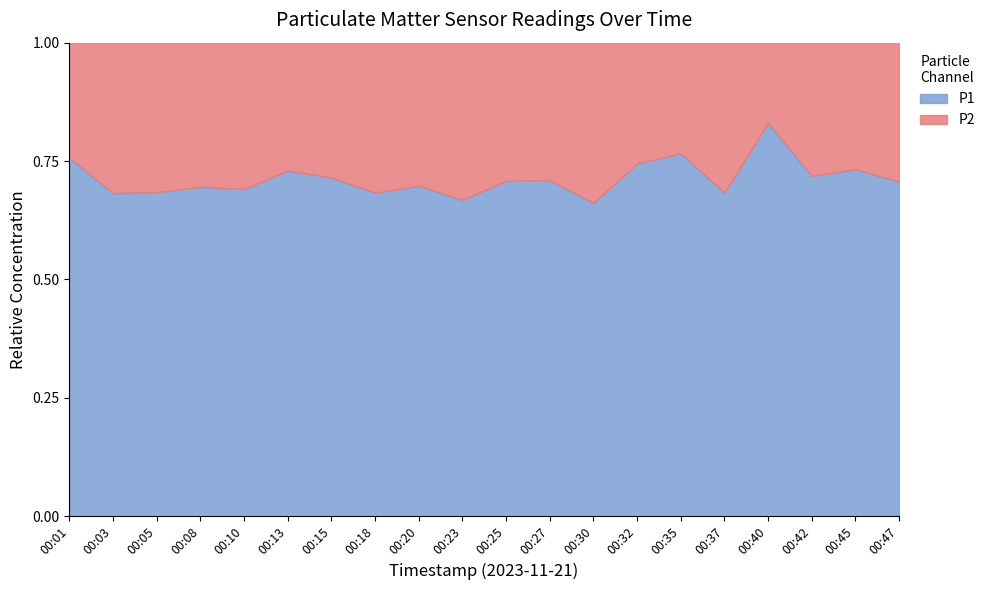

Which category has the highest value in the P1 series?

00:40